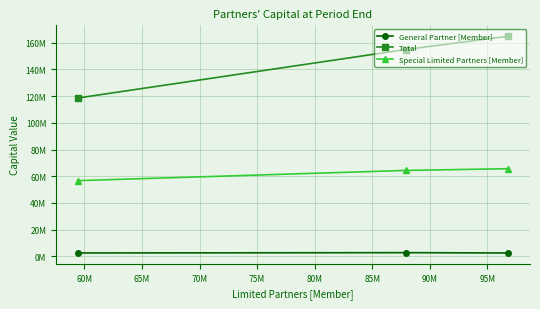

At 65M, list the series in order from smallest to largest.

General Partner [Member], Special Limited Partners [Member], Total